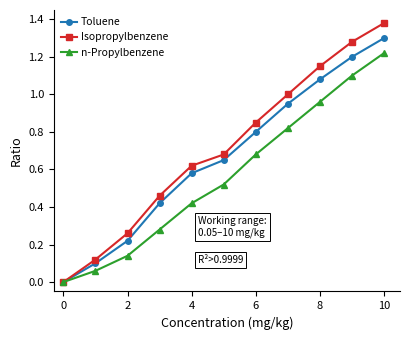

True or false: Toluene has more than 1 points higher than both neighbors.

False